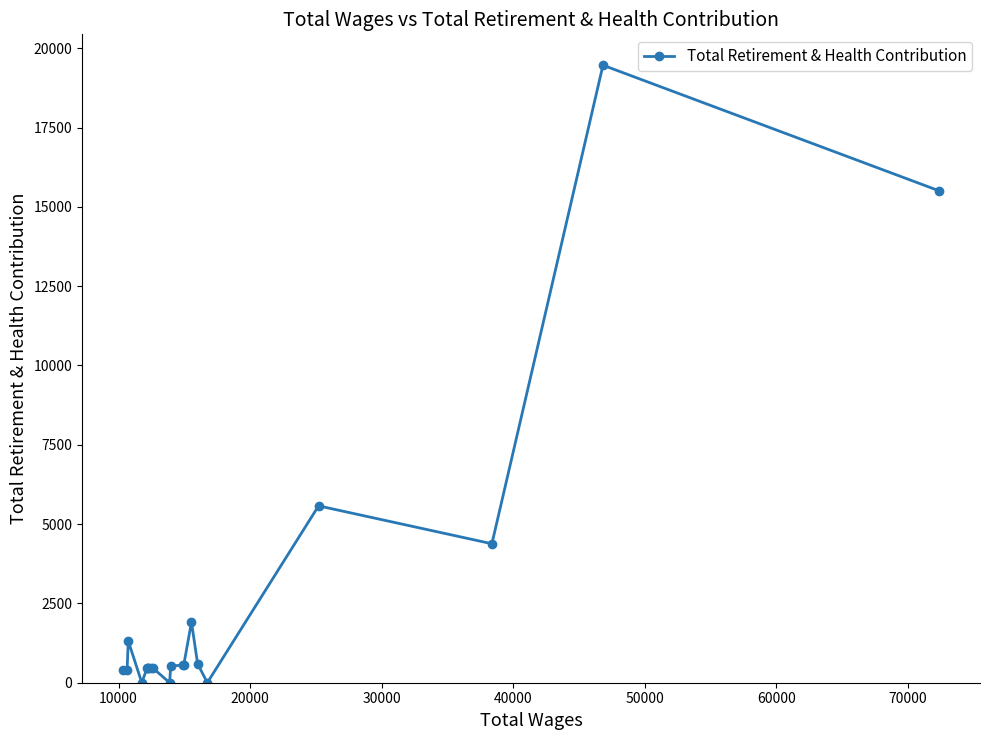

What is the maximum value shown in the chart?

19465